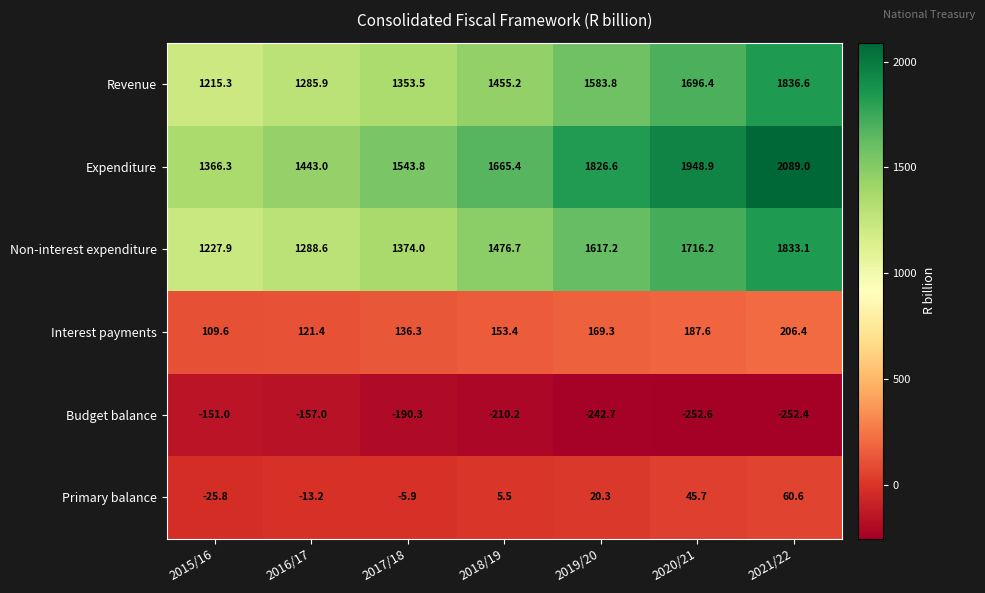

At which label does Revenue first exceed 1455?

2018/19